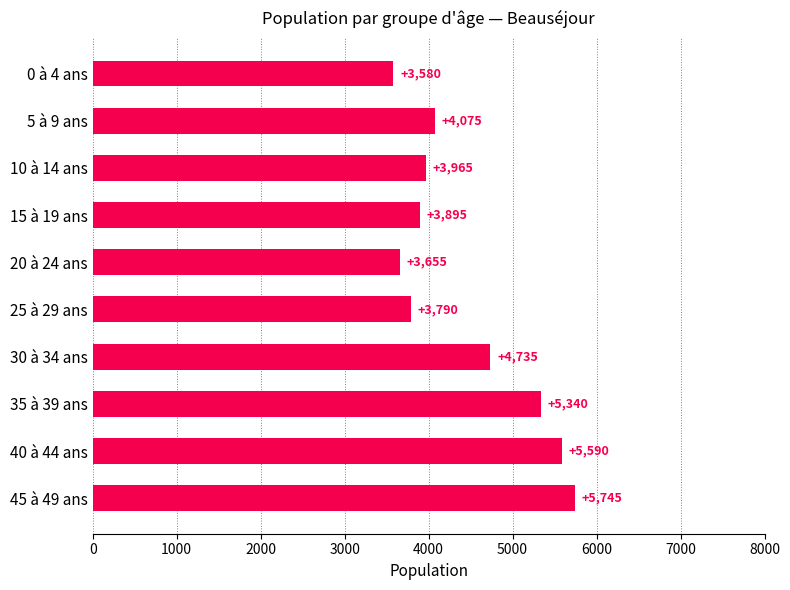

What is the change in value from 15 à 19 ans to 10 à 14 ans?

+70